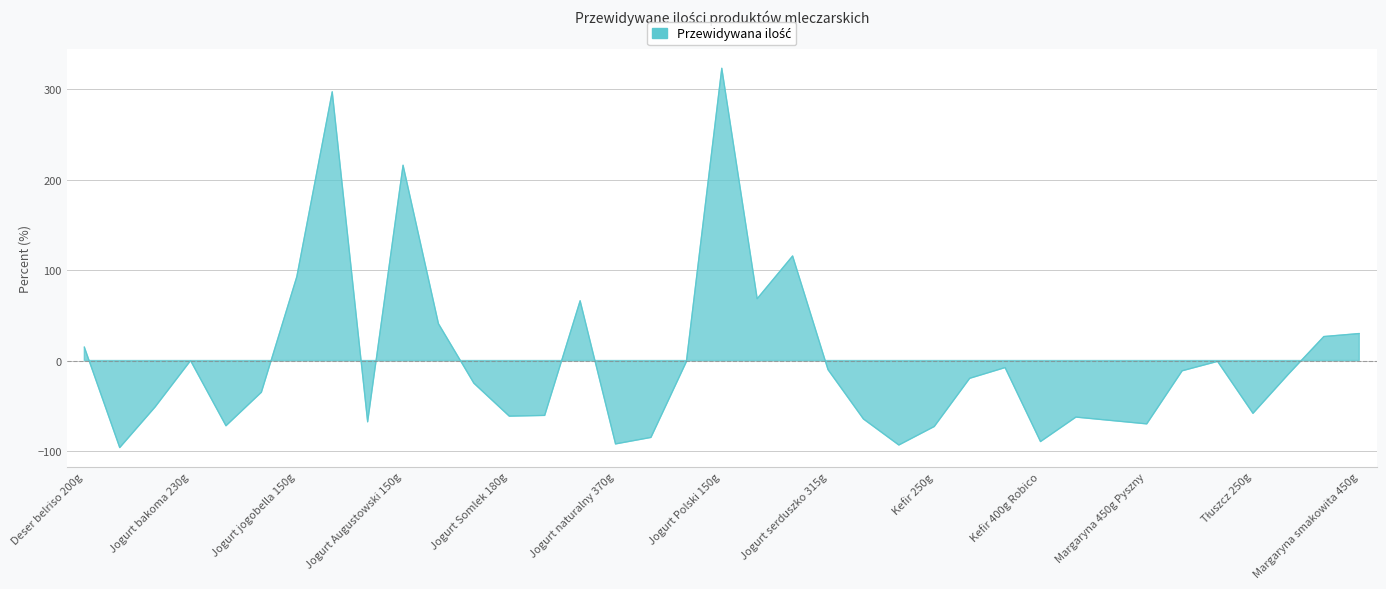

The chart shows a value of -26.7 at Kefir 400g. True or false?

False